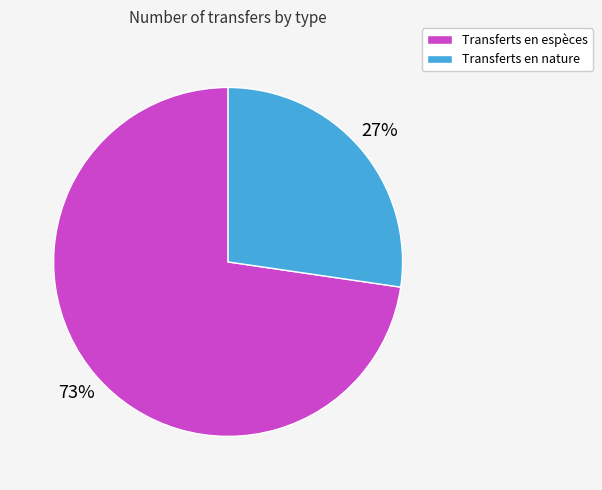

Which slice is the smallest?

Transferts en nature